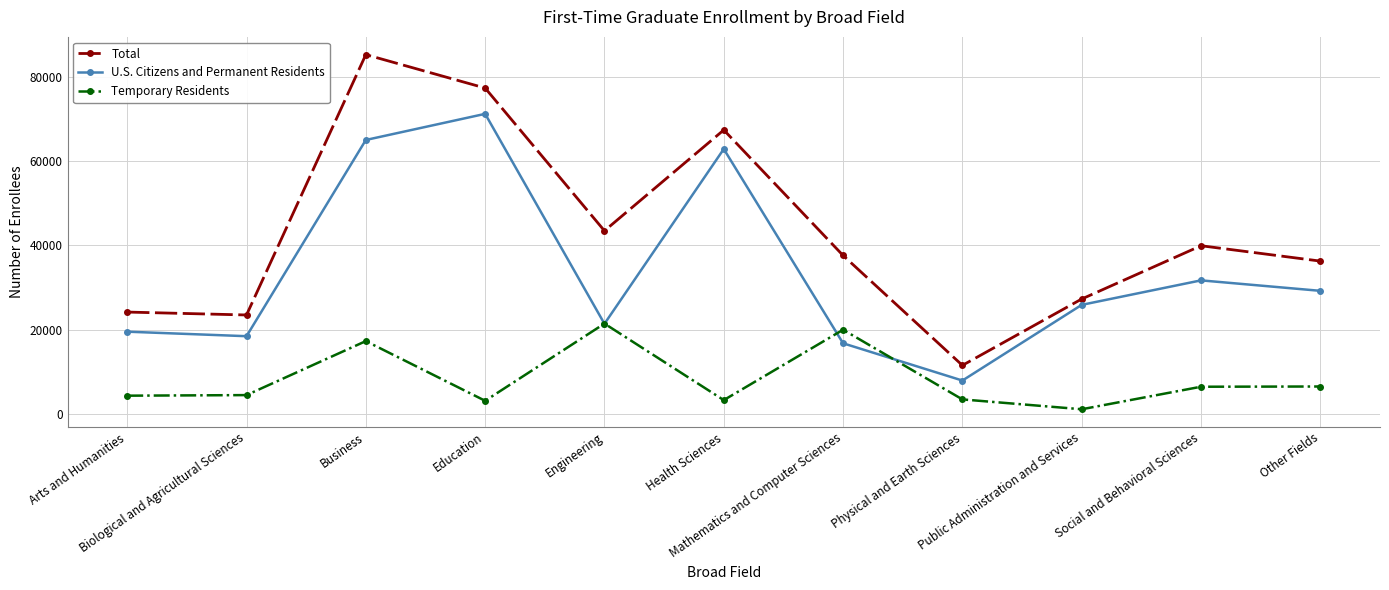

What is the label of the 1st point from the left?

Arts and Humanities